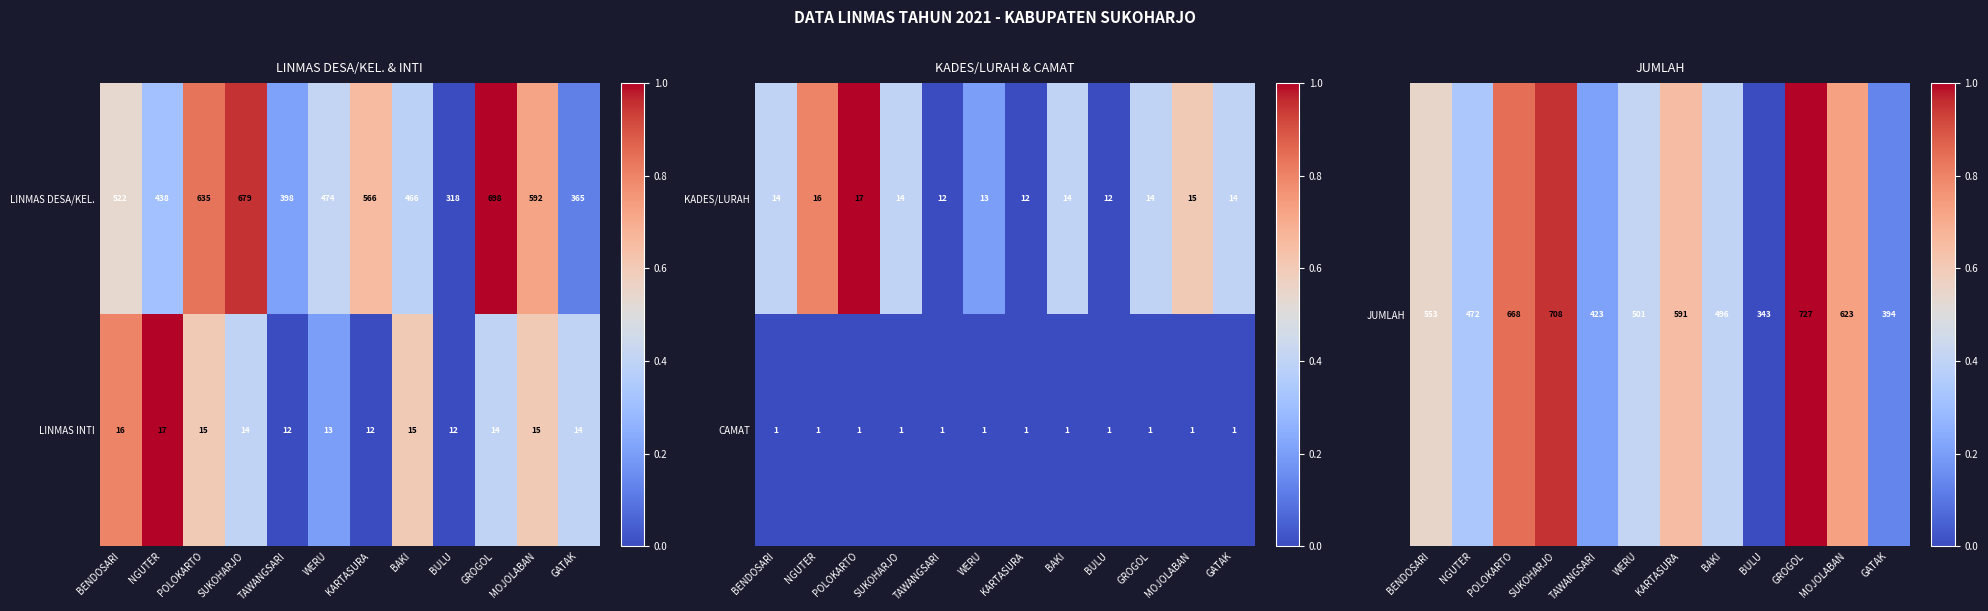

At which category is the sum across all series the highest?

GROGOL